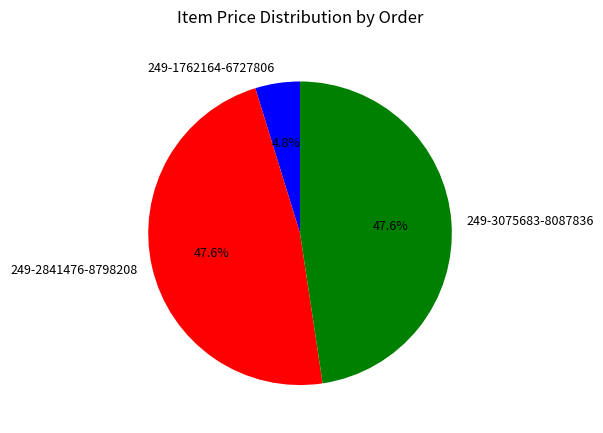

Does any single category account for the majority?

No